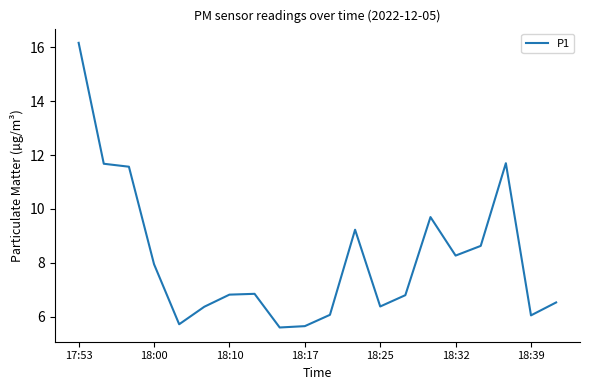

How many interior local valleys (lower than both neighbors) does the data have?

5